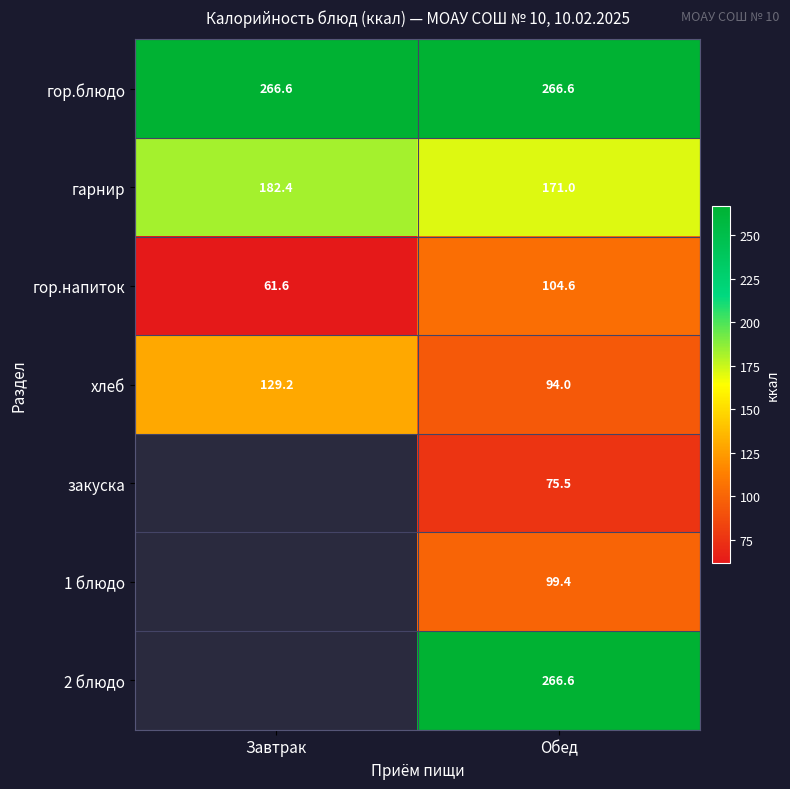

Which category has the lowest value in the гор.напиток series?

Завтрак